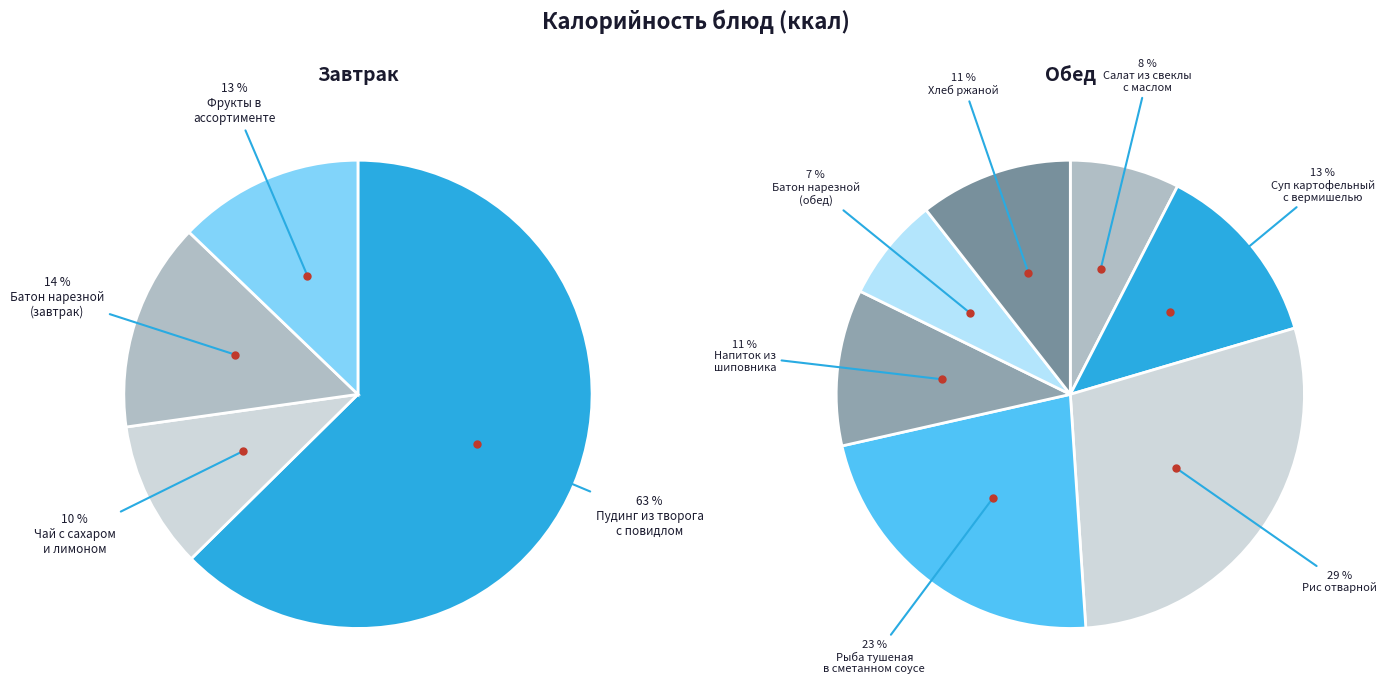

Combined, what portion of the pie is Пудинг из творога
с повидлом and Рыба тушеная
в сметанном соусе?

39.7%